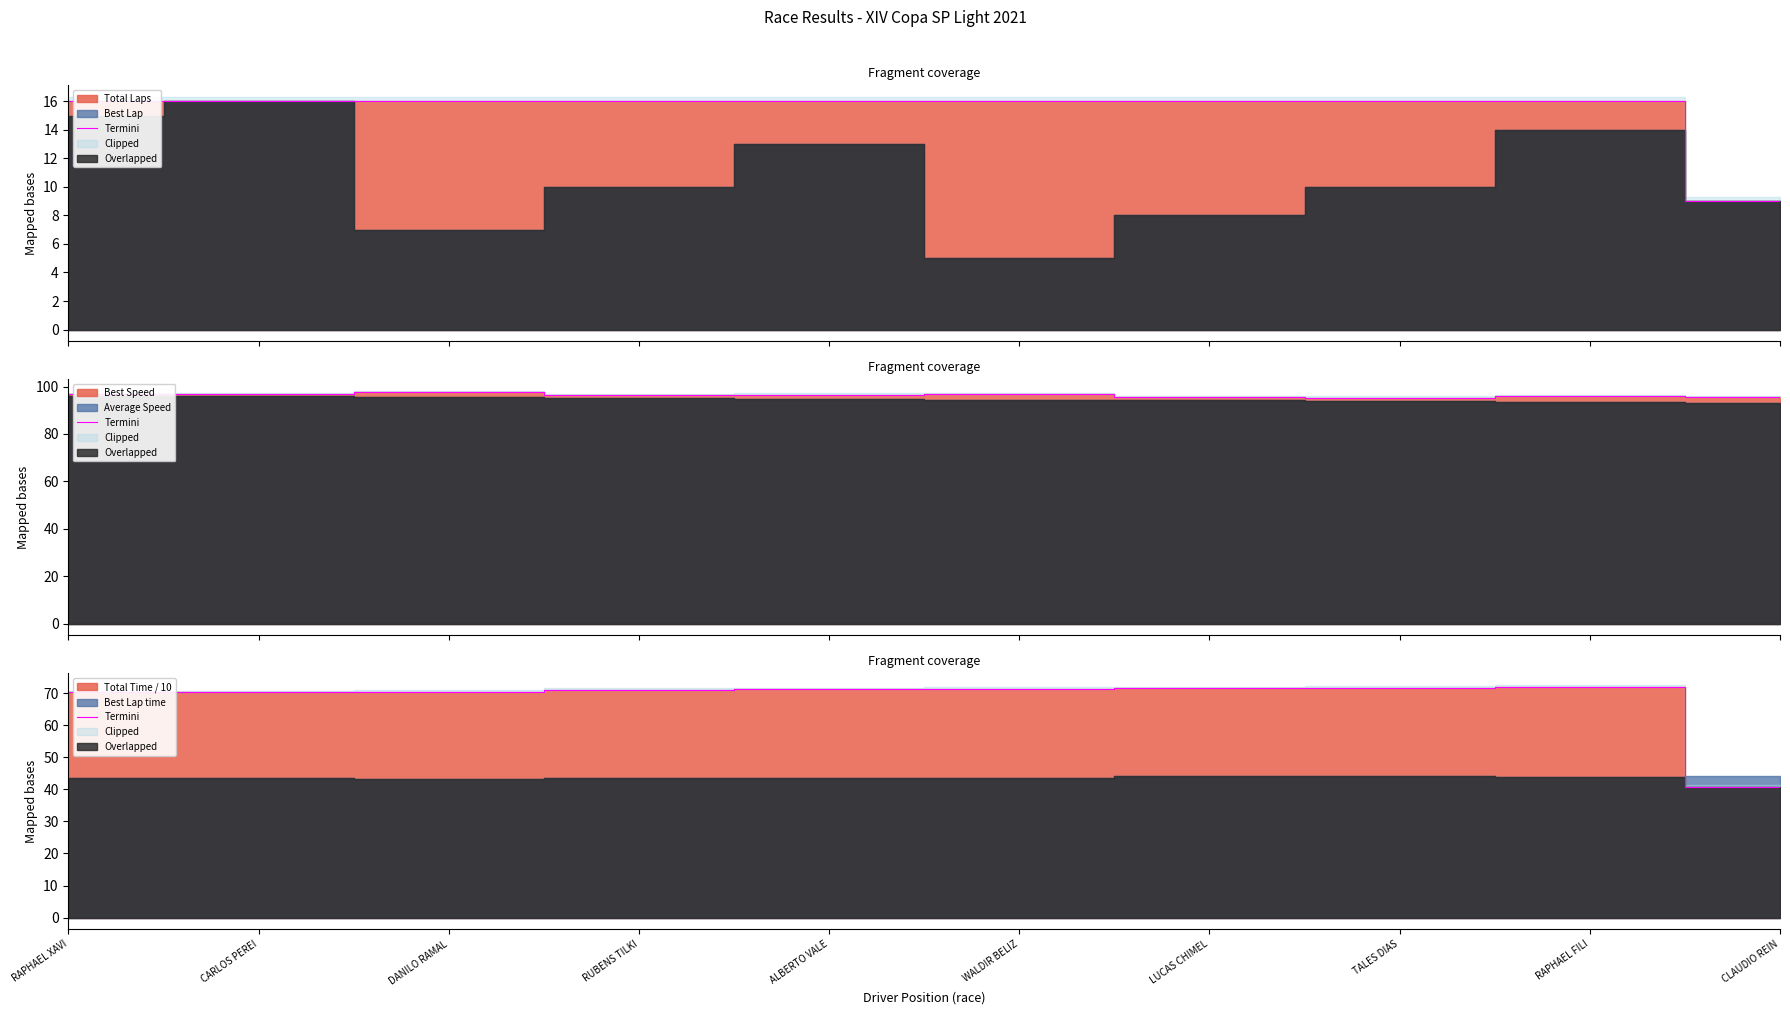

True or false: the data shows 106.7 at WALDIR BELIZ.

False